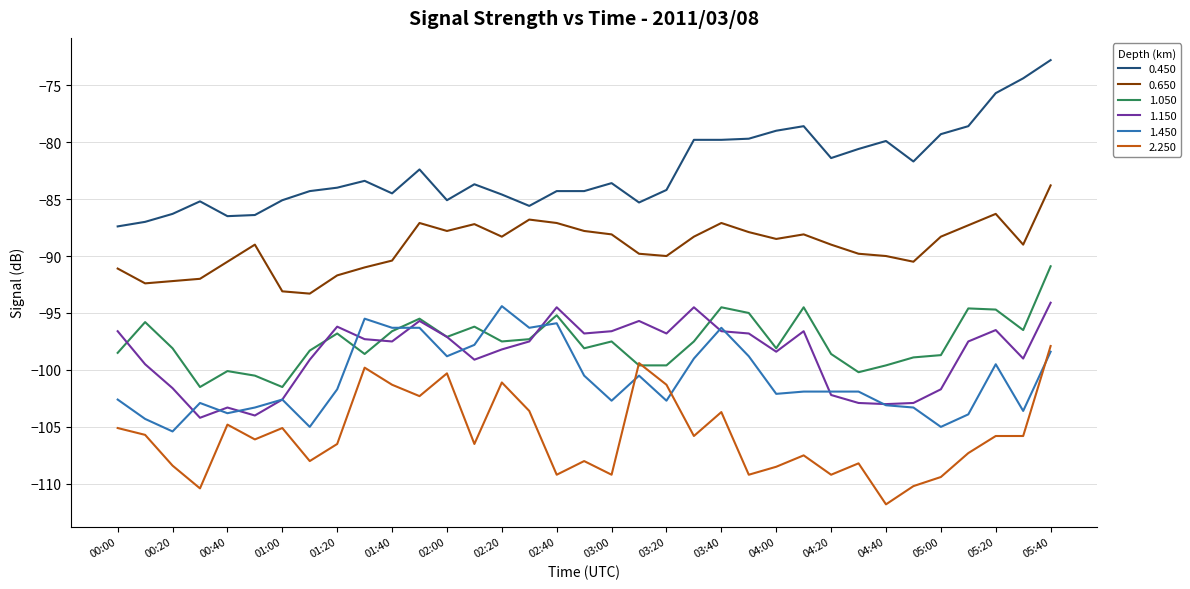

Which series has the largest total across all categories?

0.450